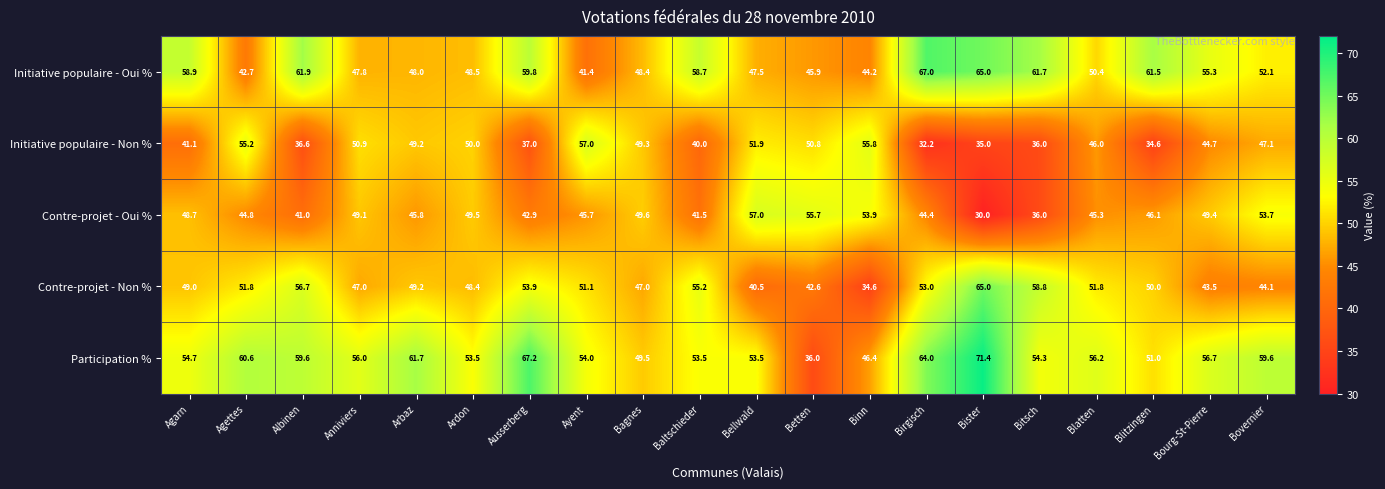

What is the sum of all Initiative populaire - Non % values?

900.4